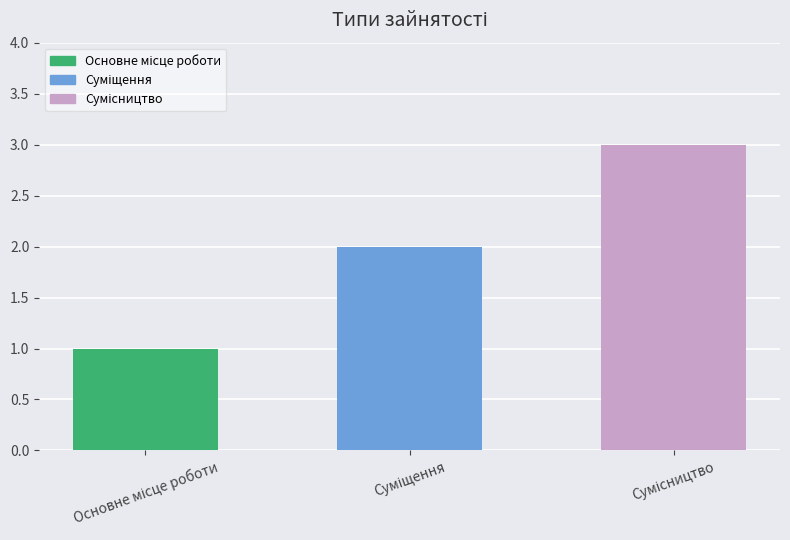

What is the sum of all values?

6